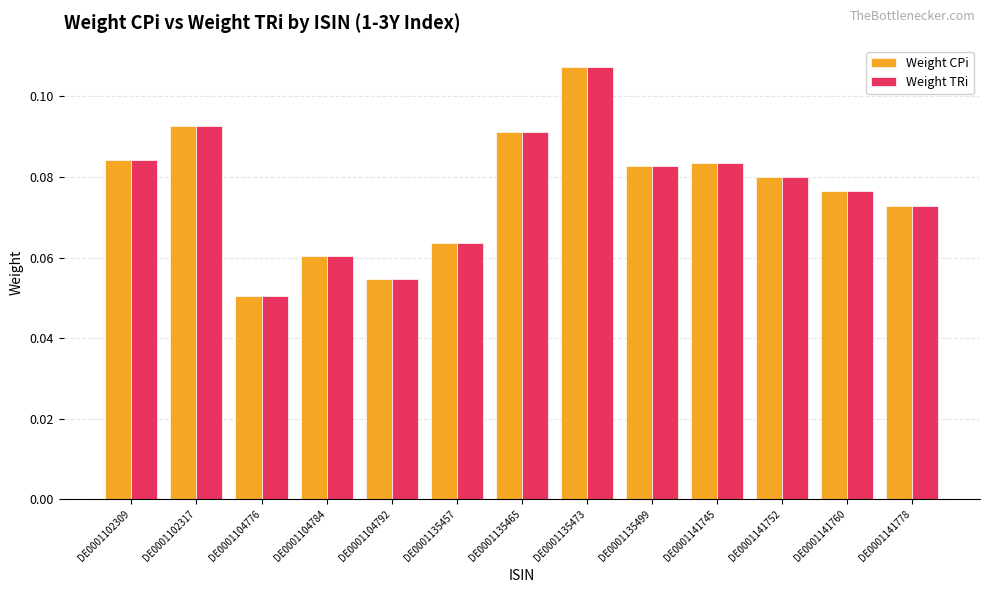

Does the chart contain stacked bars?

No